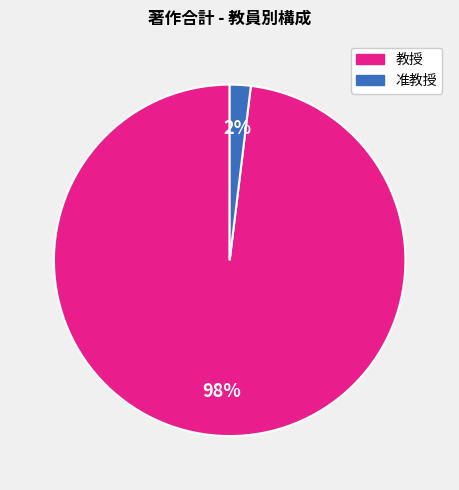

To the nearest percent, what is the difference between the largest and smallest slice percentages?

96%